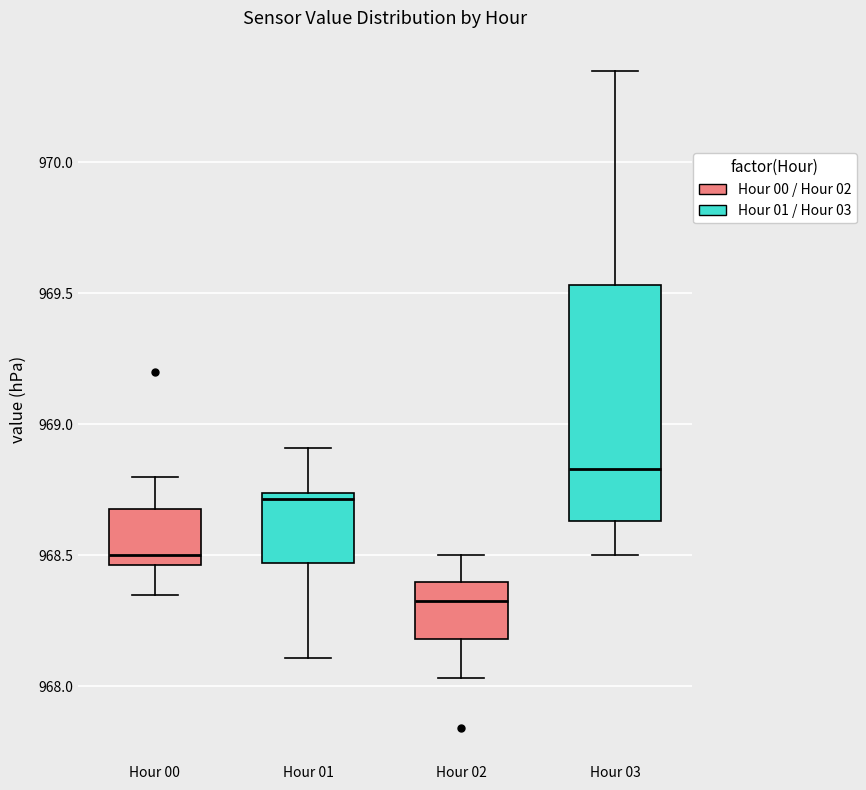

Which box has the lowest median line?

Hour 02